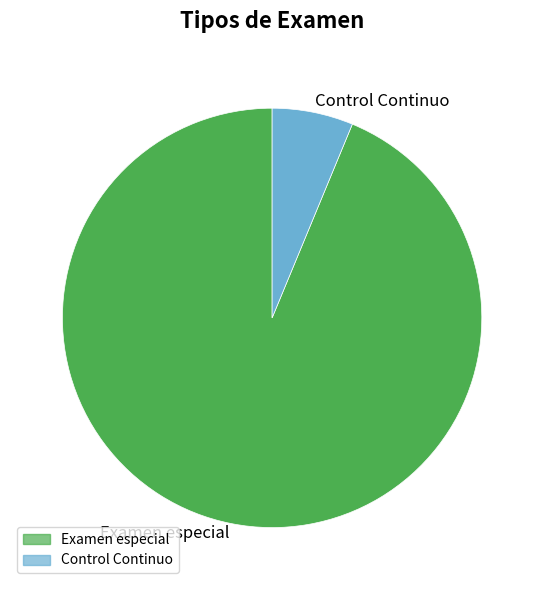

Which has a higher value, Control Continuo or Examen especial?

Examen especial